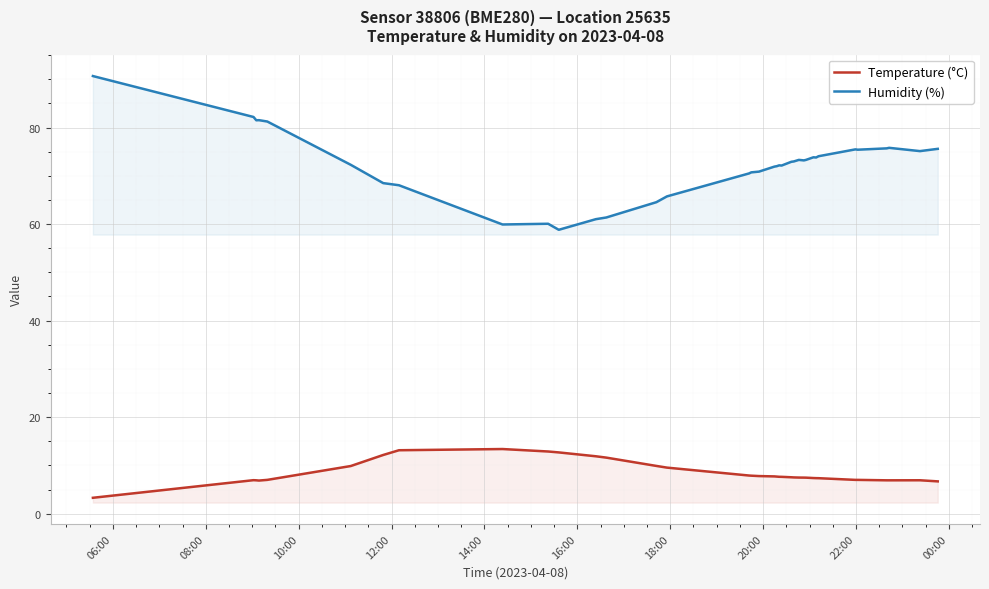

How many series are shown in this chart?

2